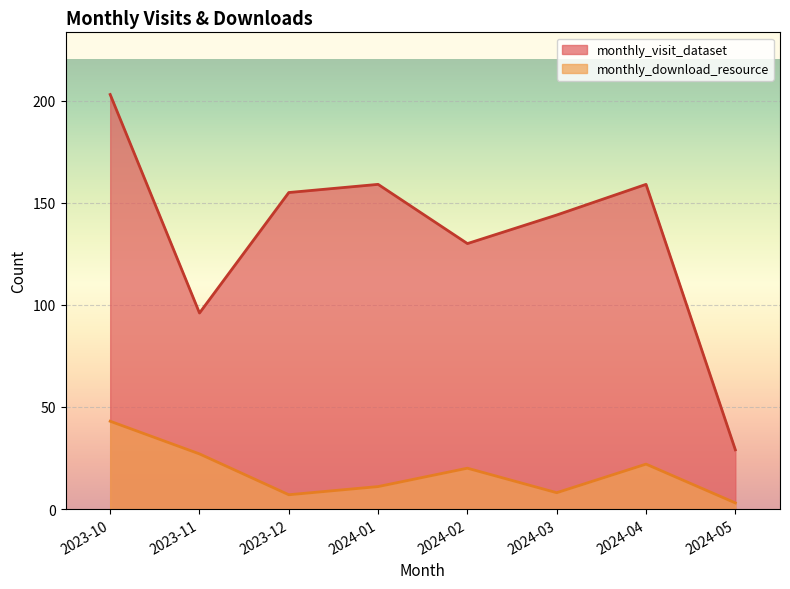

What are all the series names shown in the legend?

monthly_visit_dataset, monthly_download_resource